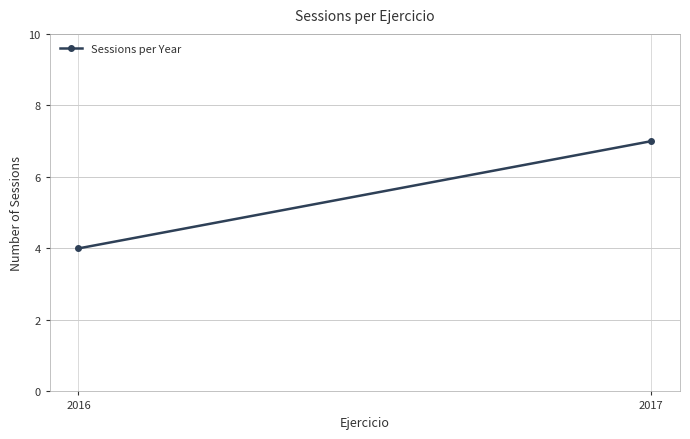

What is the sum of all values?

11